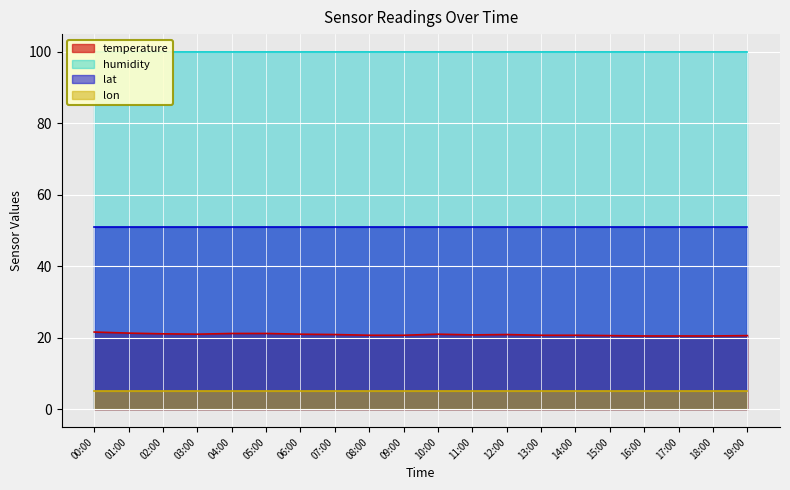

What is the lowest value of the lat series?

50.9